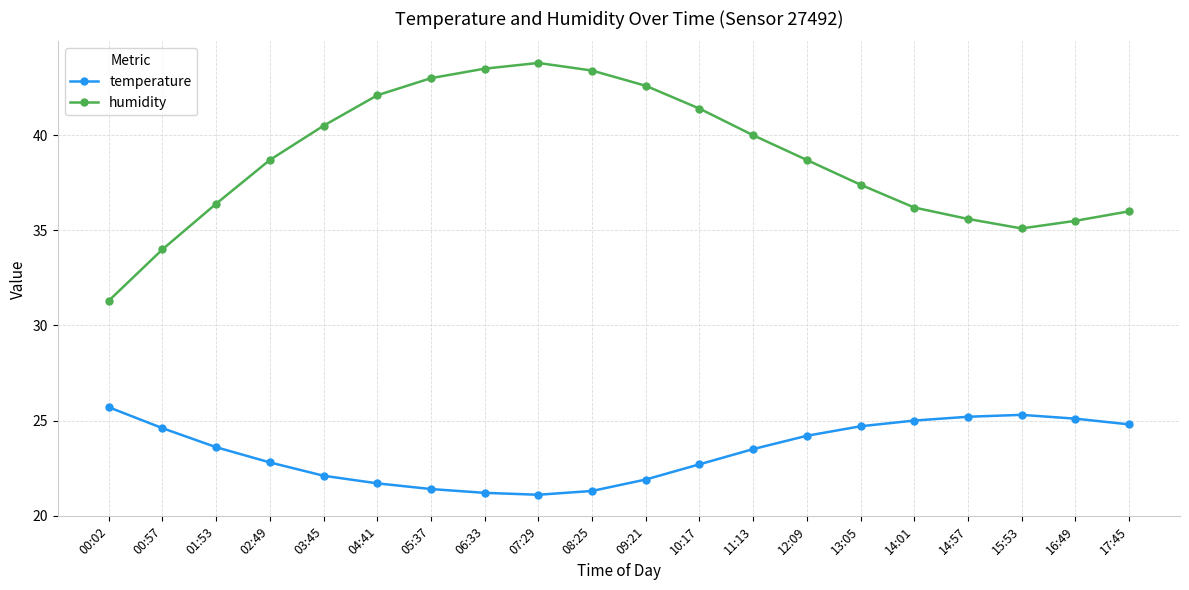

Reading left to right, transcribe all the data shown in this chart.

temperature: 00:02=25.7	00:57=24.6	01:53=23.6	02:49=22.8	03:45=22.1	04:41=21.7	05:37=21.4	06:33=21.2	07:29=21.1	08:25=21.3	09:21=21.9	10:17=22.7	11:13=23.5	12:09=24.2	13:05=24.7	14:01=25.0	14:57=25.2	15:53=25.3	16:49=25.1	17:45=24.8
humidity: 00:02=31.3	00:57=34.0	01:53=36.4	02:49=38.7	03:45=40.5	04:41=42.1	05:37=43.0	06:33=43.5	07:29=43.8	08:25=43.4	09:21=42.6	10:17=41.4	11:13=40.0	12:09=38.7	13:05=37.4	14:01=36.2	14:57=35.6	15:53=35.1	16:49=35.5	17:45=36.0